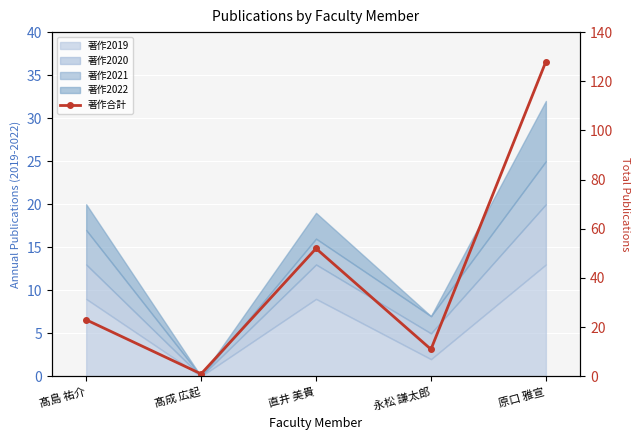

At which category does the chart reach its peak across all series?

原口 雅宣